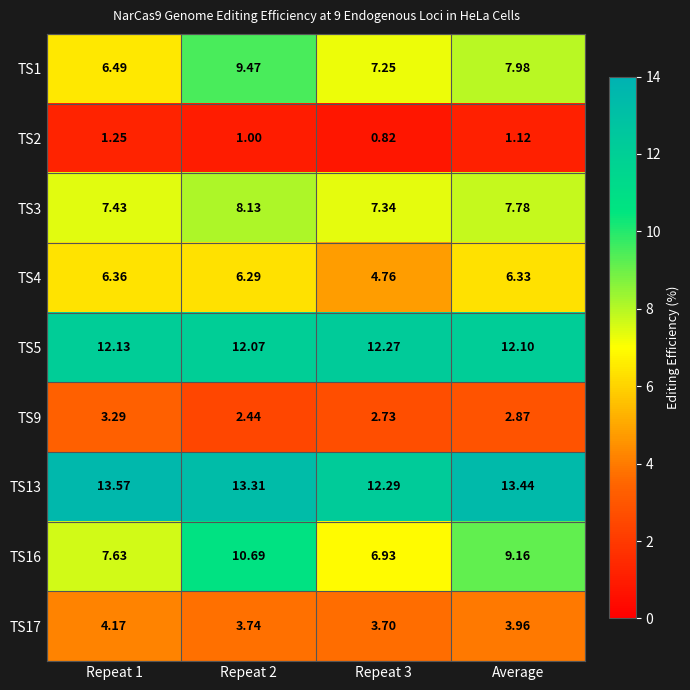

Is the value of TS17 at Repeat 2 greater than the value of TS16 at Average?

No